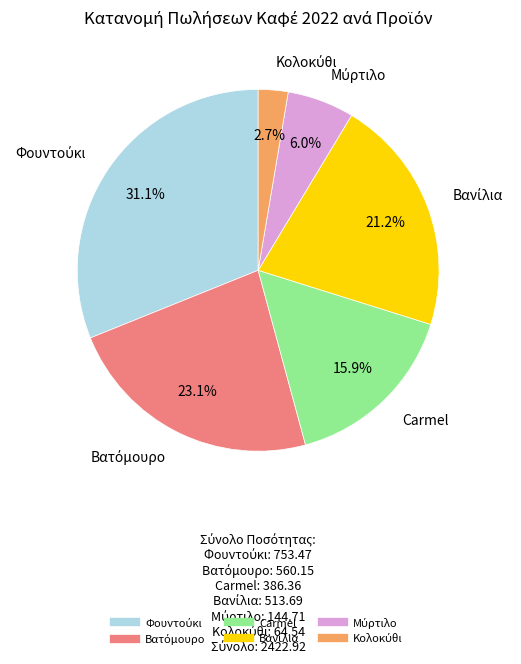

To the nearest percent, what is the average slice percentage?

17%